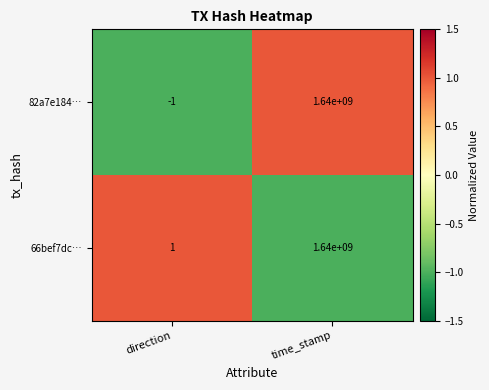

Reading right to left, list all the values displayed in this chart.

82a7e184…: 1640000000	-1
66bef7dc…: 1640000000	1